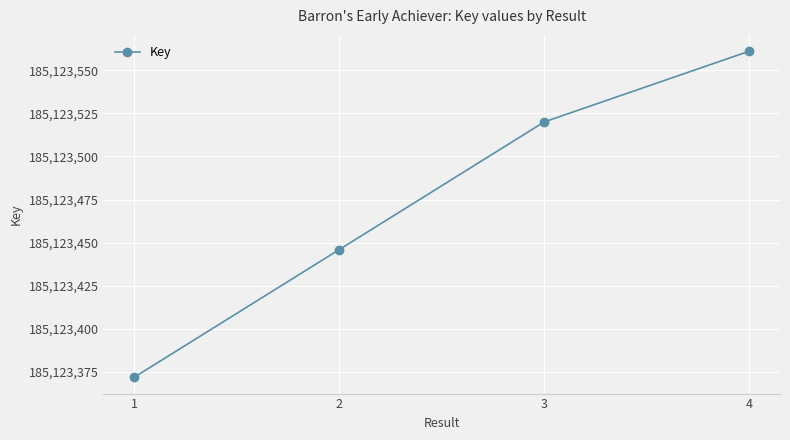

True or false: the data shows 185123446 at 2.

True